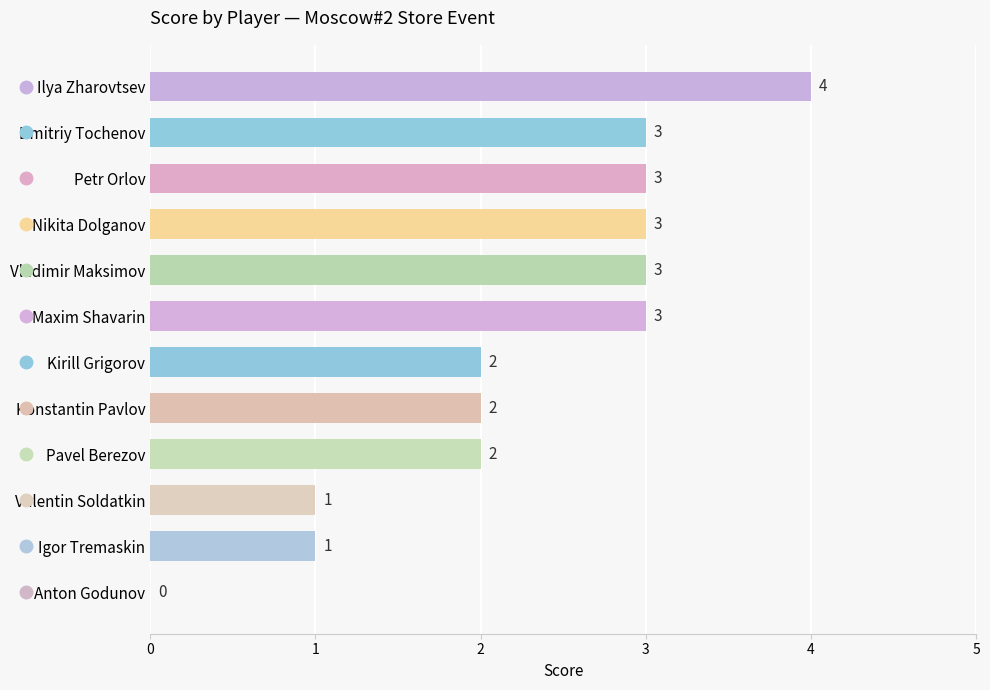

What is the sum of the values at Vladimir Maksimov and Pavel Berezov?

5